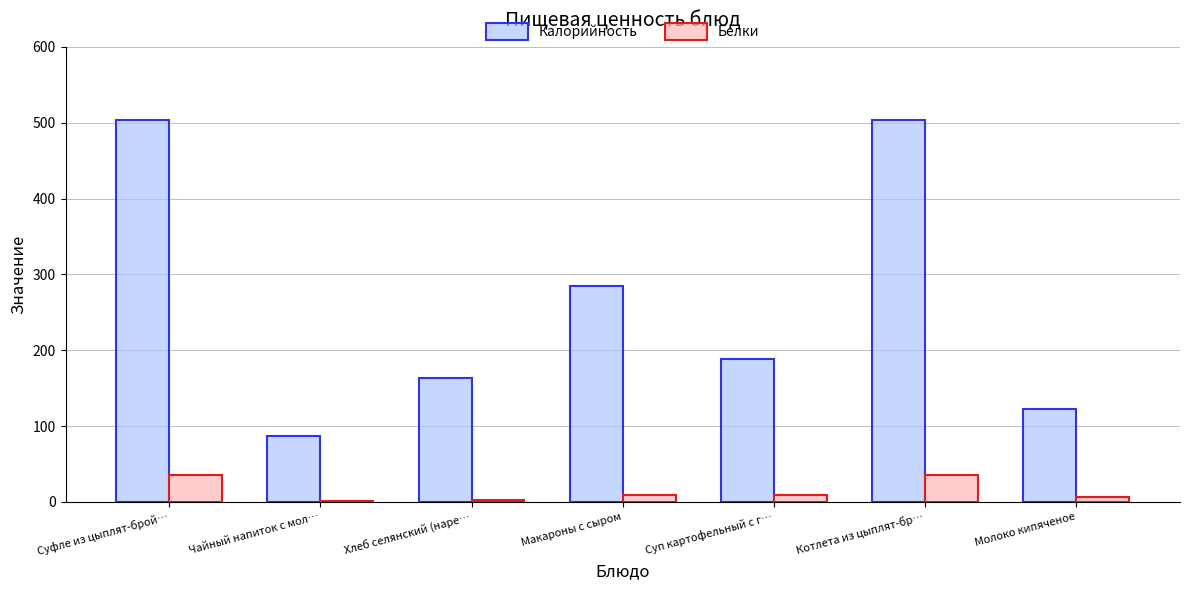

What is the sum of all Калорийность values?

1852.0